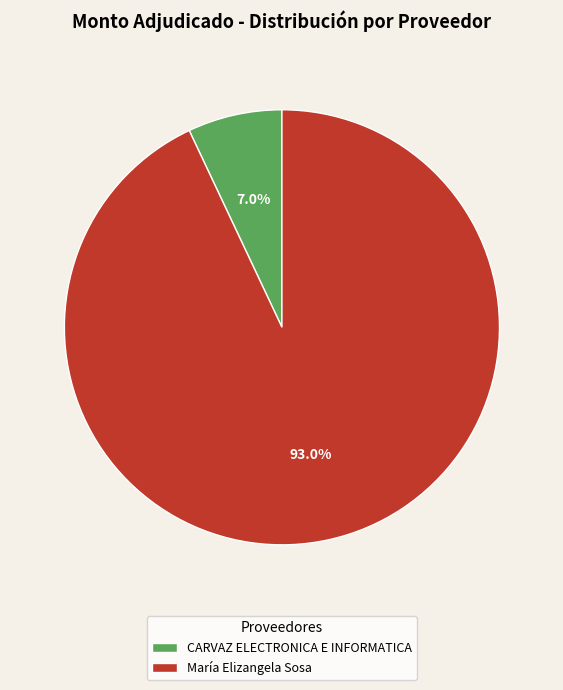

Rank the categories by value from lowest to highest.

CARVAZ ELECTRONICA E INFORMATICA, María Elizangela Sosa